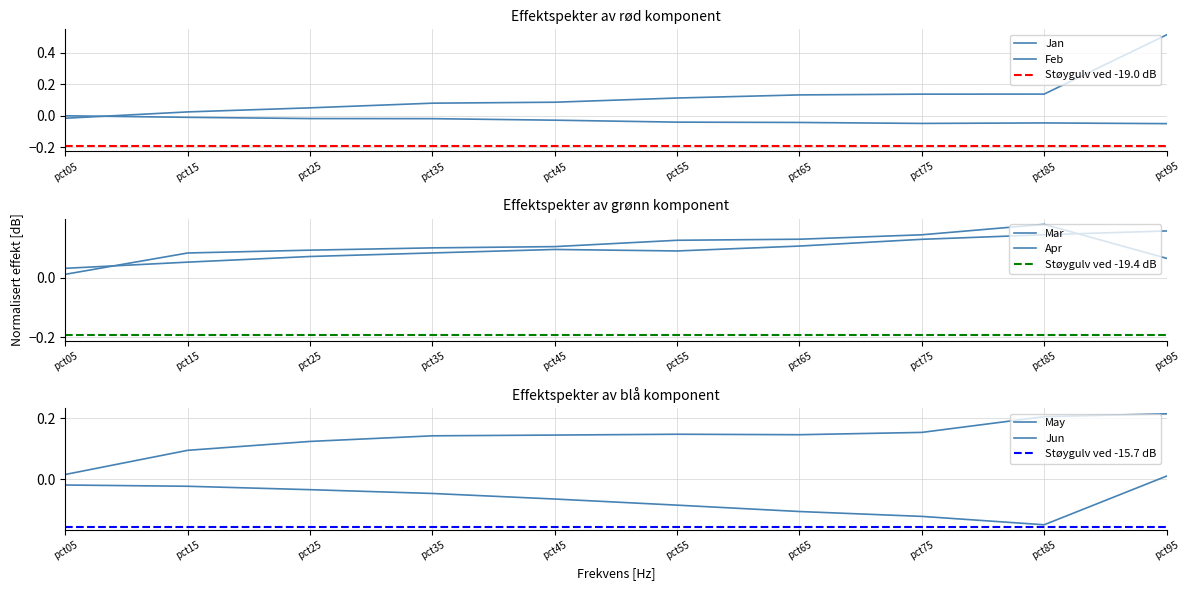

How many intersections are there between Jun and Apr?

1